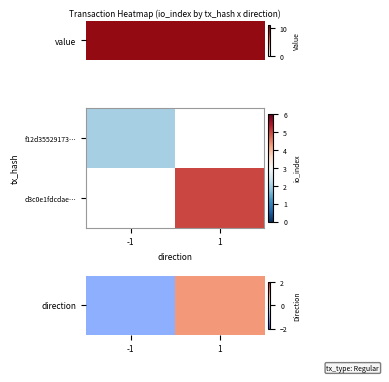

What is the smallest value displayed?

-1.0